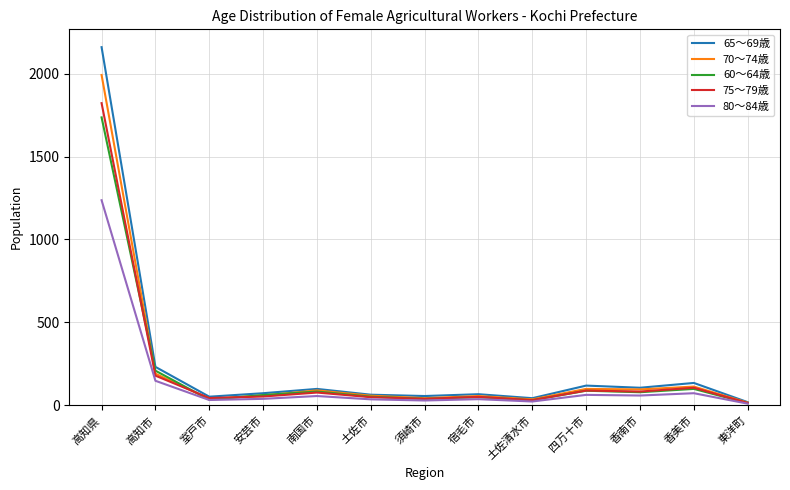

Which series has the largest range (max minus min)?

65～69歳